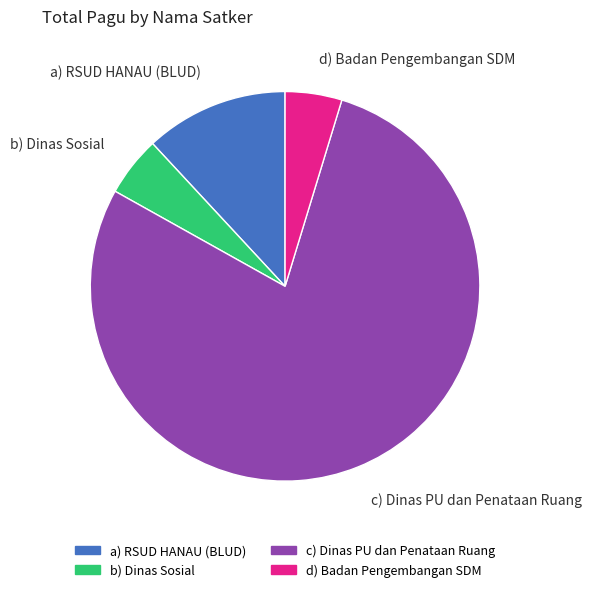

What is the largest slice in the pie chart?

c) Dinas PU dan Penataan Ruang